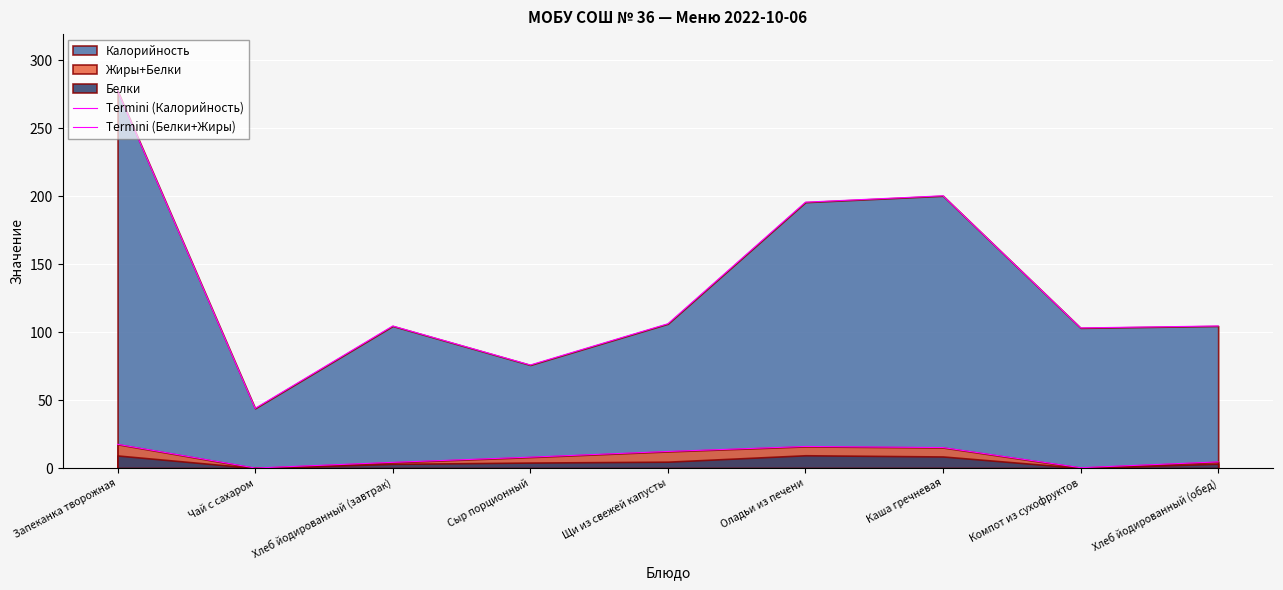

True or false: Termini (Белки+Жиры) and Termini (Калорийность) cross at least once.

False